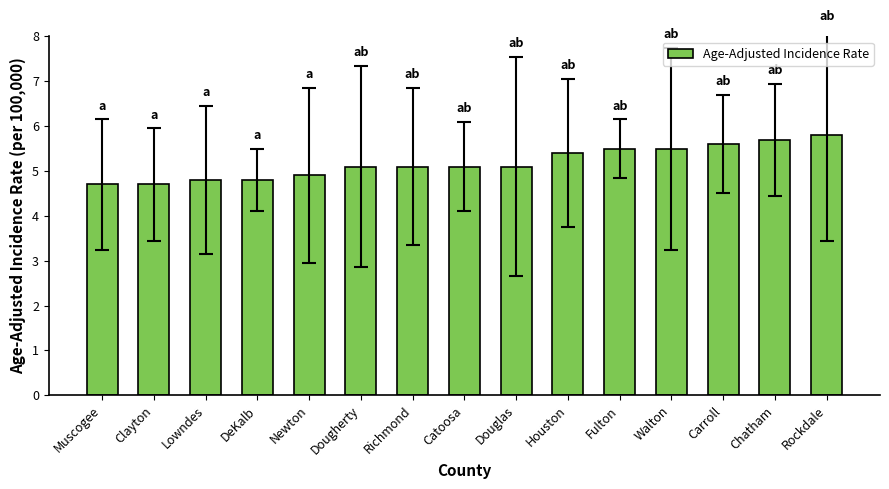

How many values are below 5?

5